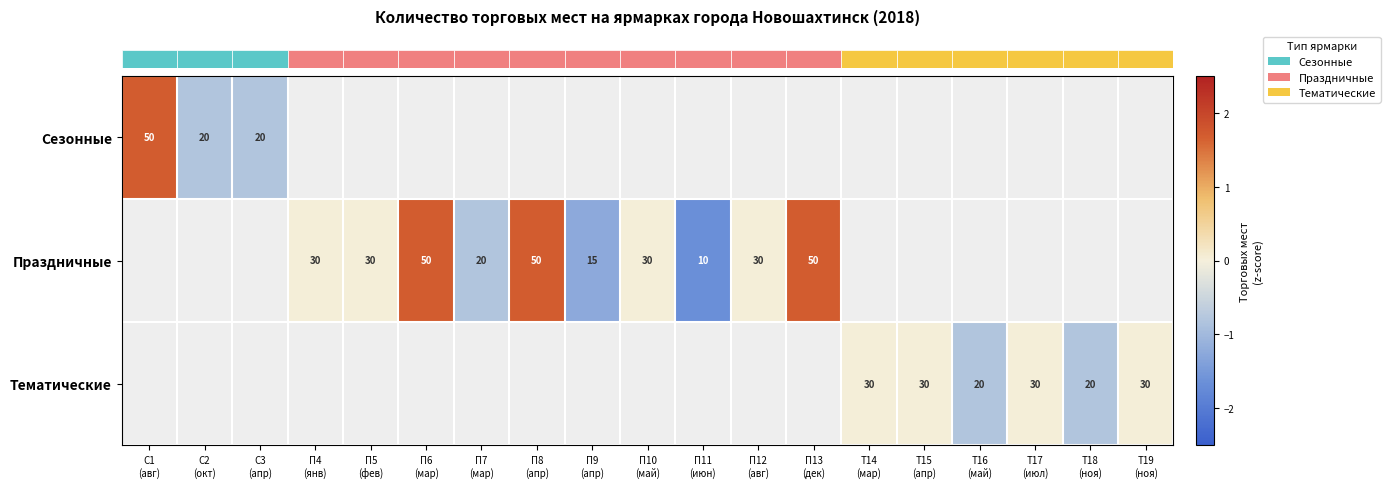

Where does the row_1 series first go above 0?

П4
(янв)